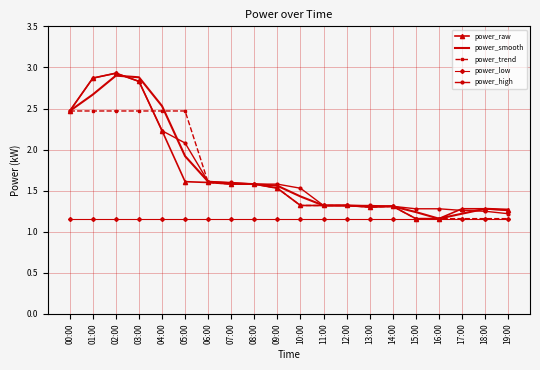

What is the highest value of the power_smooth series?

2.9